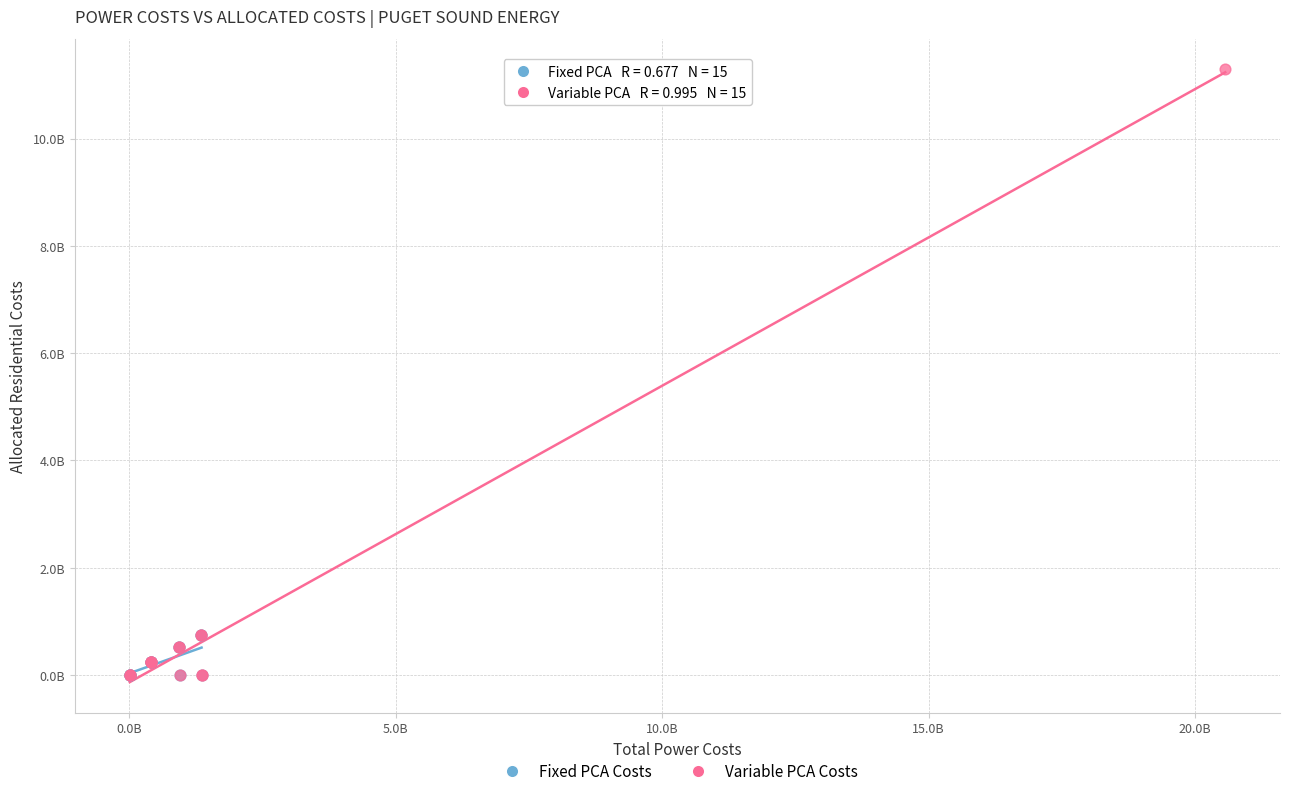

Which series has the largest Y range (max minus min)?

Variable PCA Costs